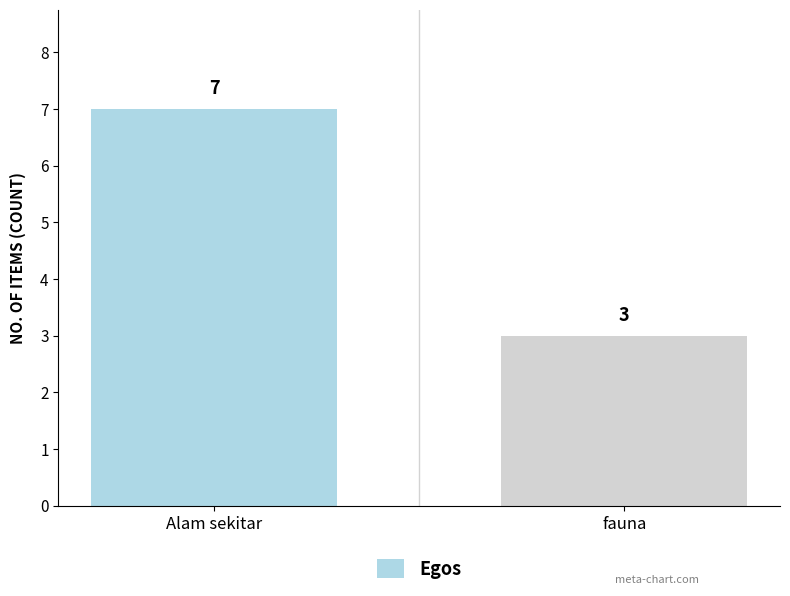

What is the average value?

5